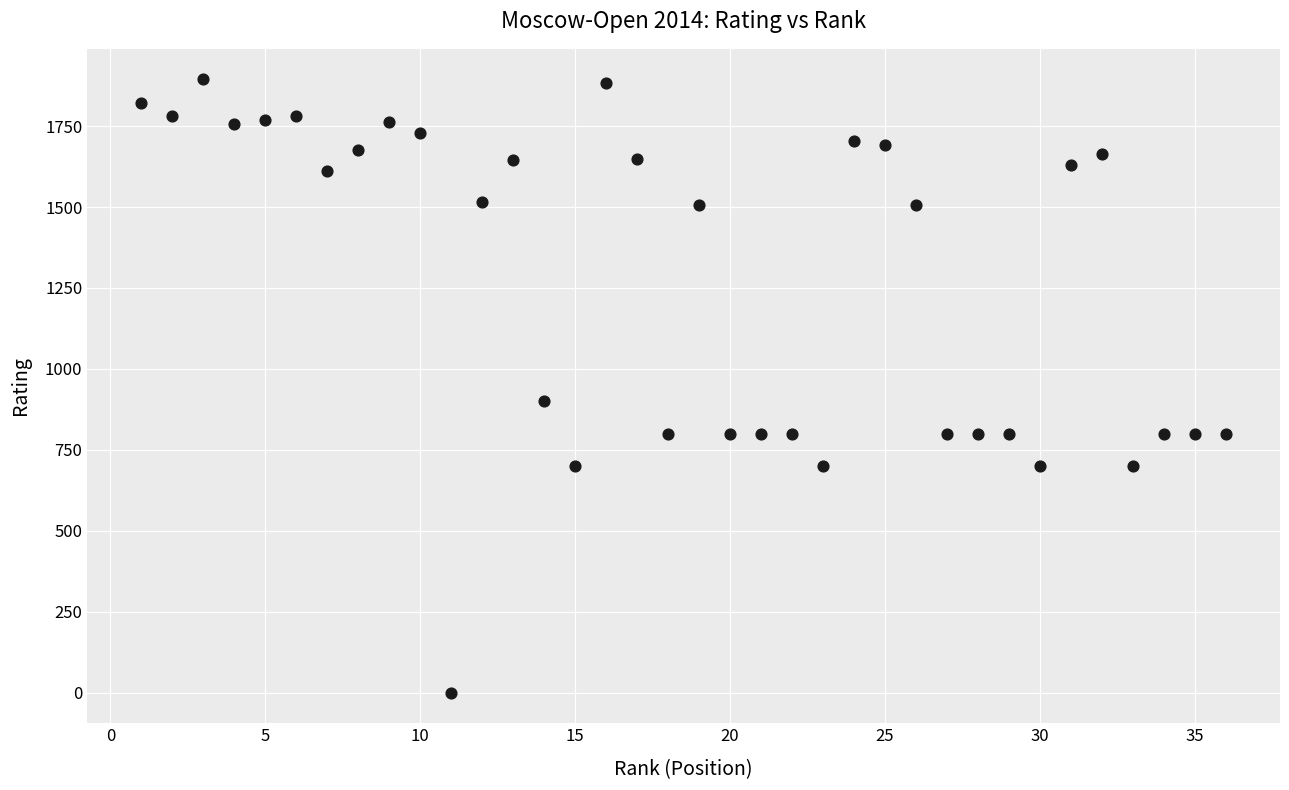

What is the range of Y values (max minus min)?

1894